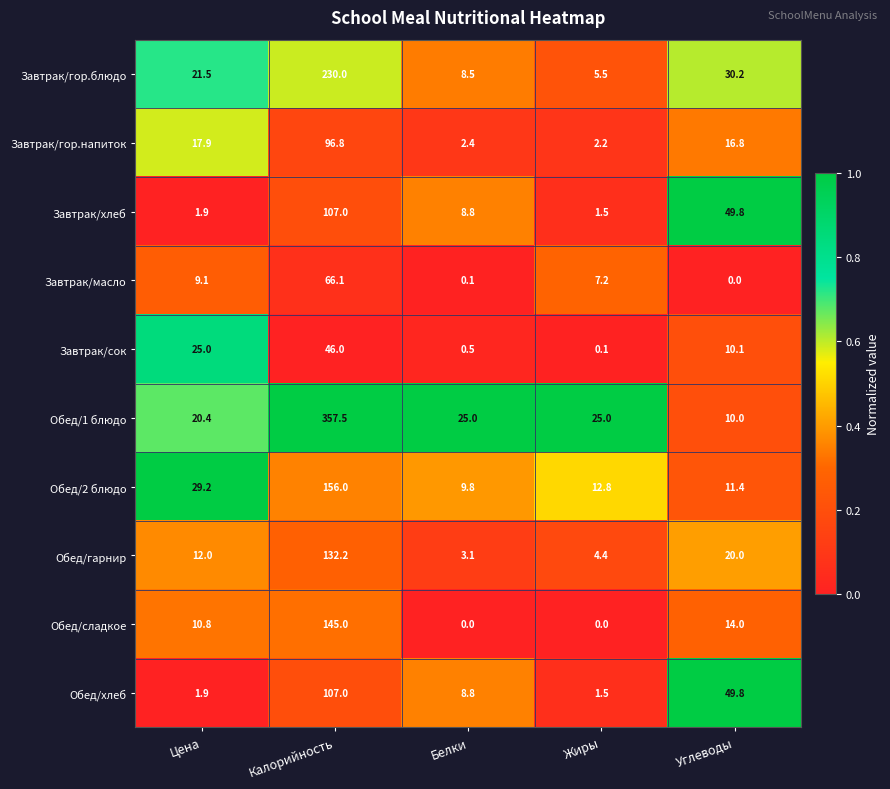

Is the value of Завтрак/сок at Жиры greater than the value of Завтрак/гор.напиток at Углеводы?

No